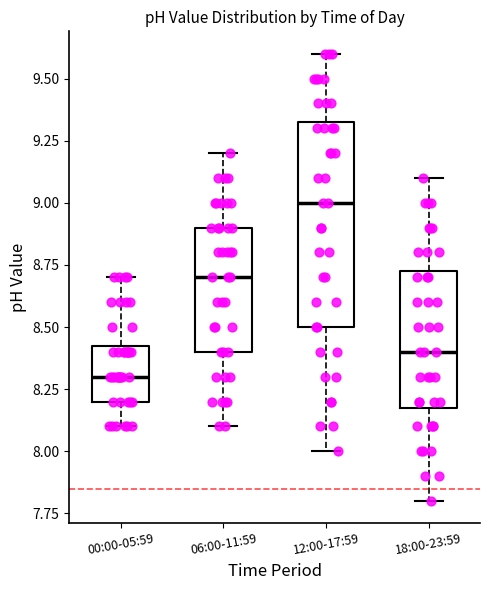

Reading left to right, transcribe this box plot: for each box, give where its median line is, the range the box spans, and where its two whiskers end, as read against the y-axis. The values are not printed on the chart, so give them approximately, as read against the axis.

00:00-05:59: median 8.30, box 8.20 to 8.45, whiskers 8.10 to 8.70
06:00-11:59: median 8.70, box 8.40 to 8.90, whiskers 8.10 to 9.20
12:00-17:59: median 9.00, box 8.50 to 9.35, whiskers 8.00 to 9.60
18:00-23:59: median 8.40, box 8.20 to 8.75, whiskers 7.80 to 9.10